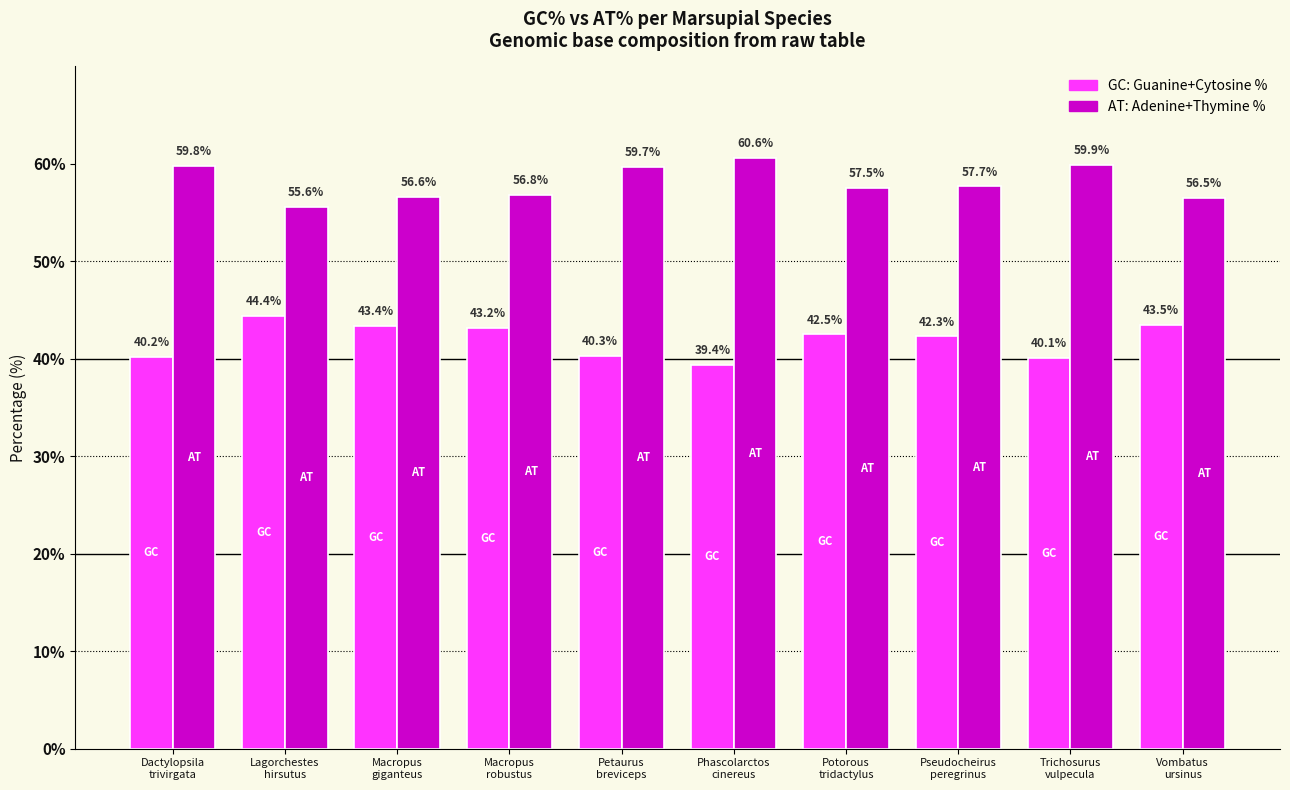

How many data points does each series have?

10